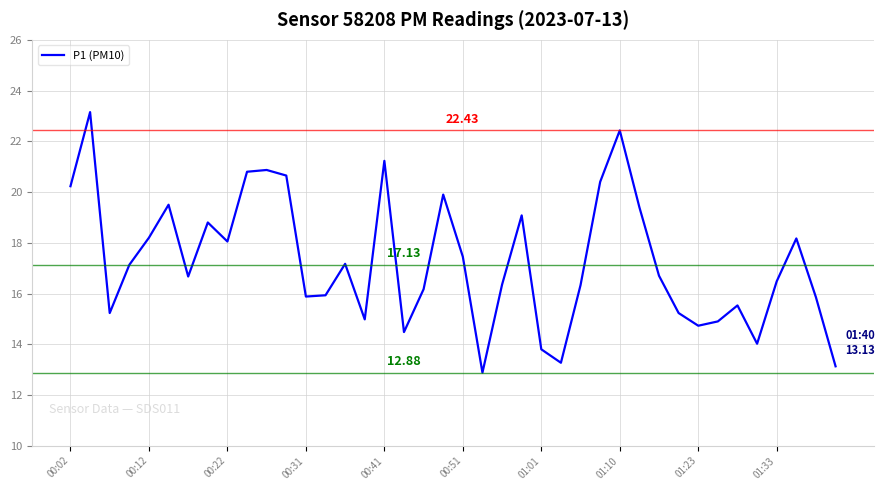

Is this an area chart (filled region under the line)?

No